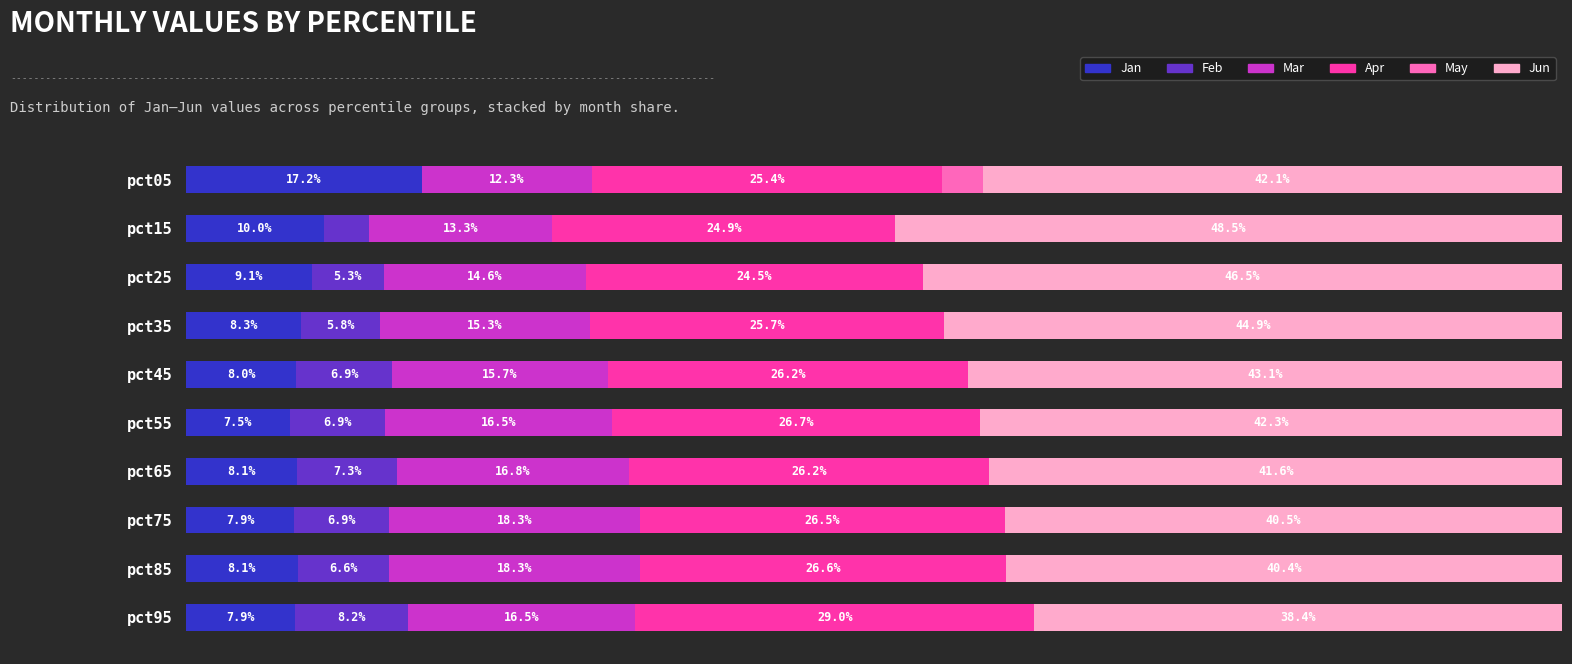

At which label is Jan closest to 12?

pct15